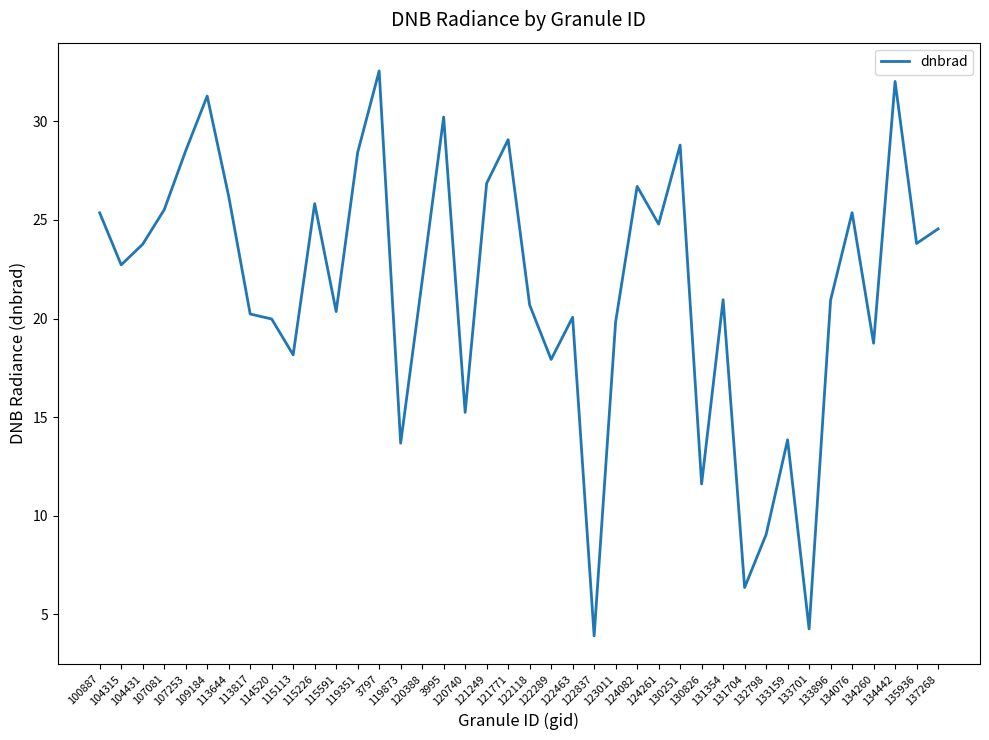

Is this an area chart (filled region under the line)?

No